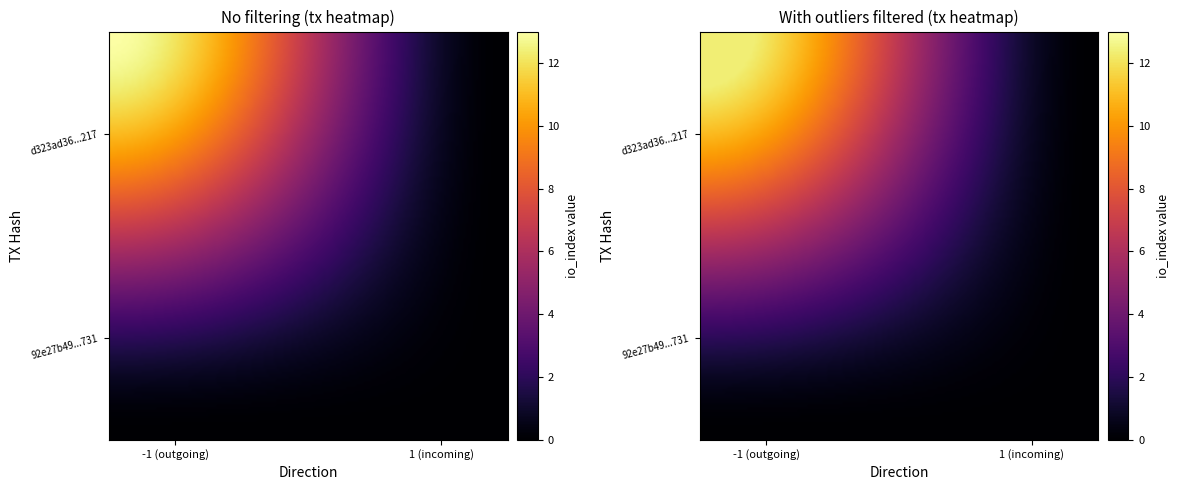

What is the difference between the maximum and minimum values in the d323ad36d4c6c3080c0587d63218a80216eb217 series?

12